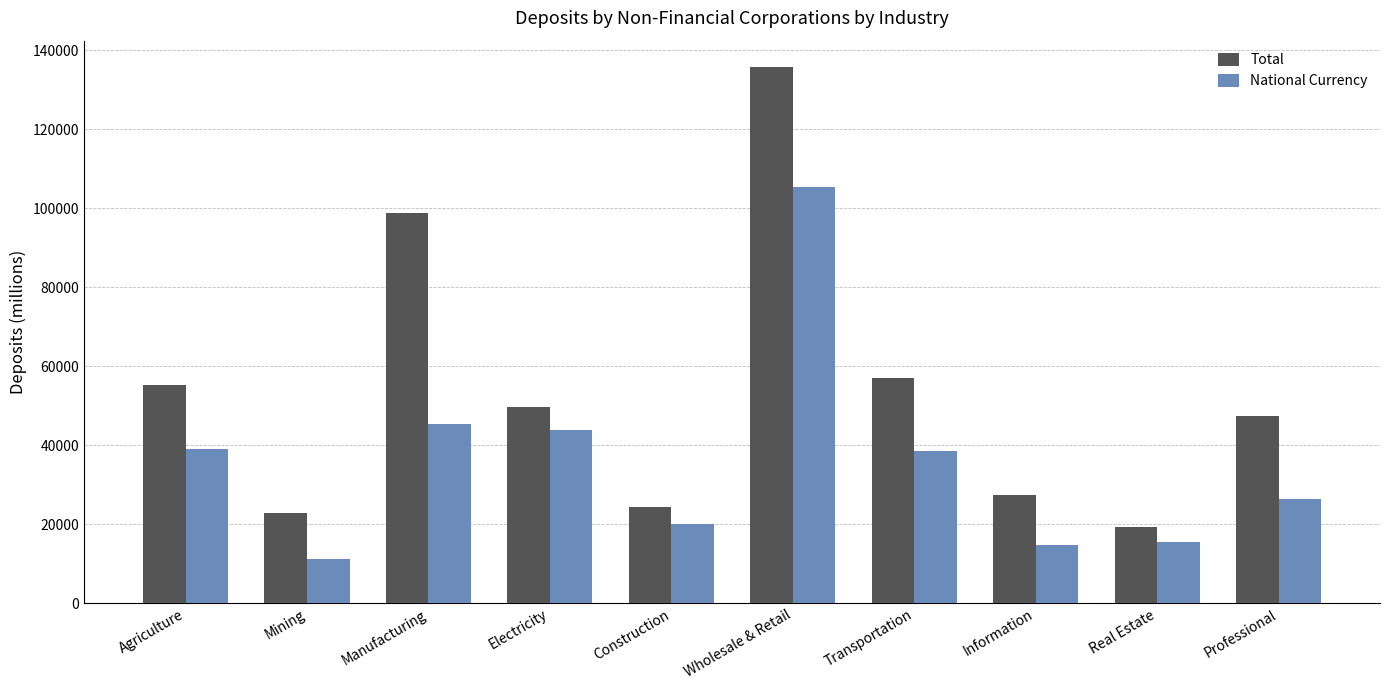

What position from the right is Information?

3